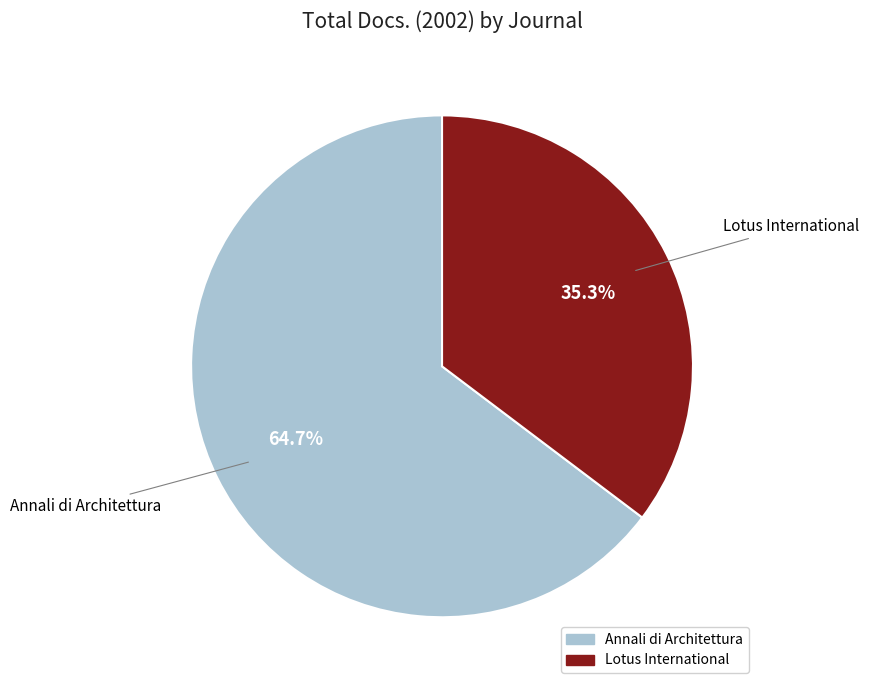

Which category has the biggest portion of the pie?

Annali di Architettura